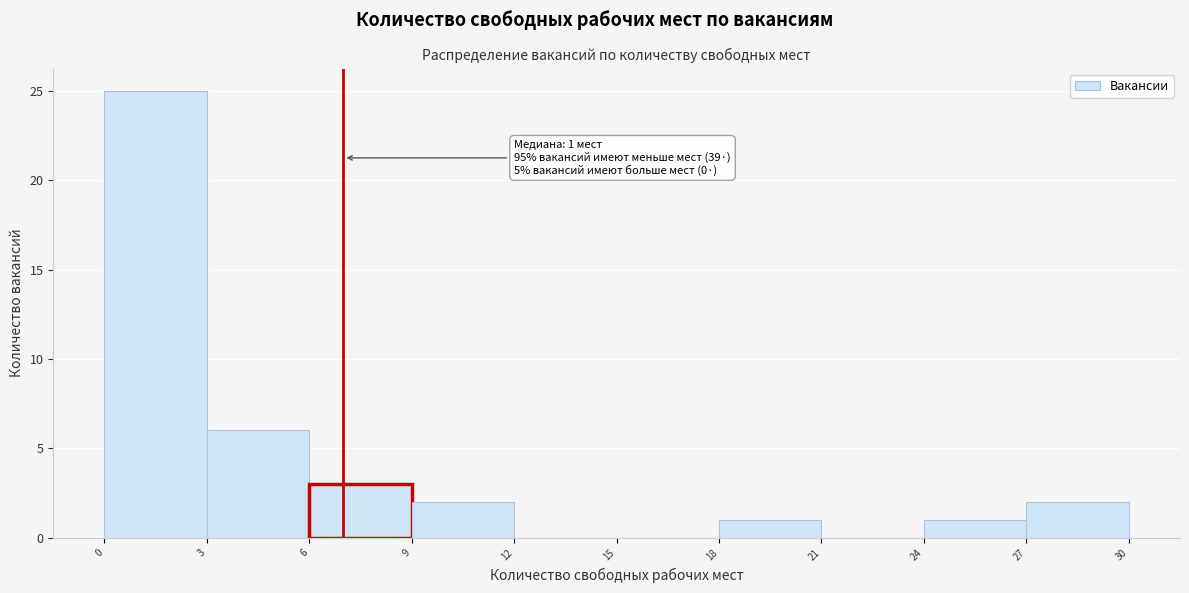

Over which range of the x-axis is the bar tallest?

0 to 3